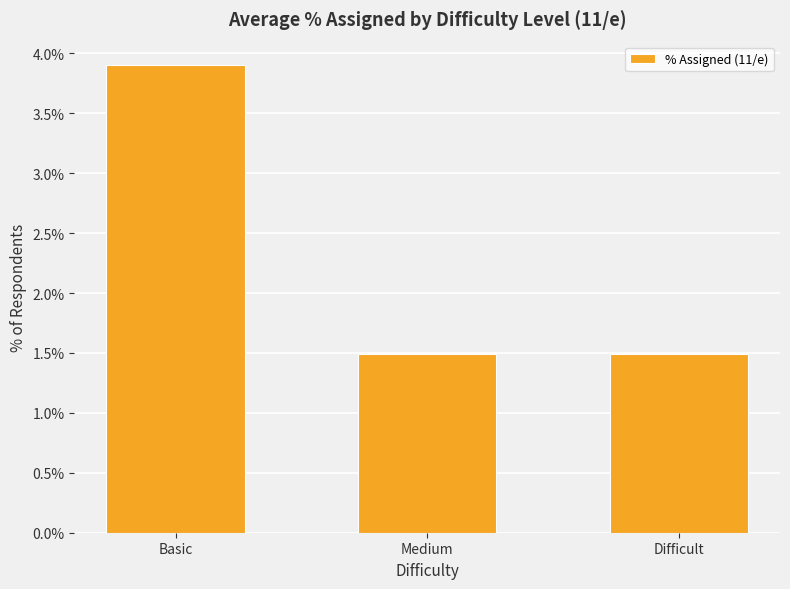

Rank the categories by value from lowest to highest.

Medium, Difficult, Basic